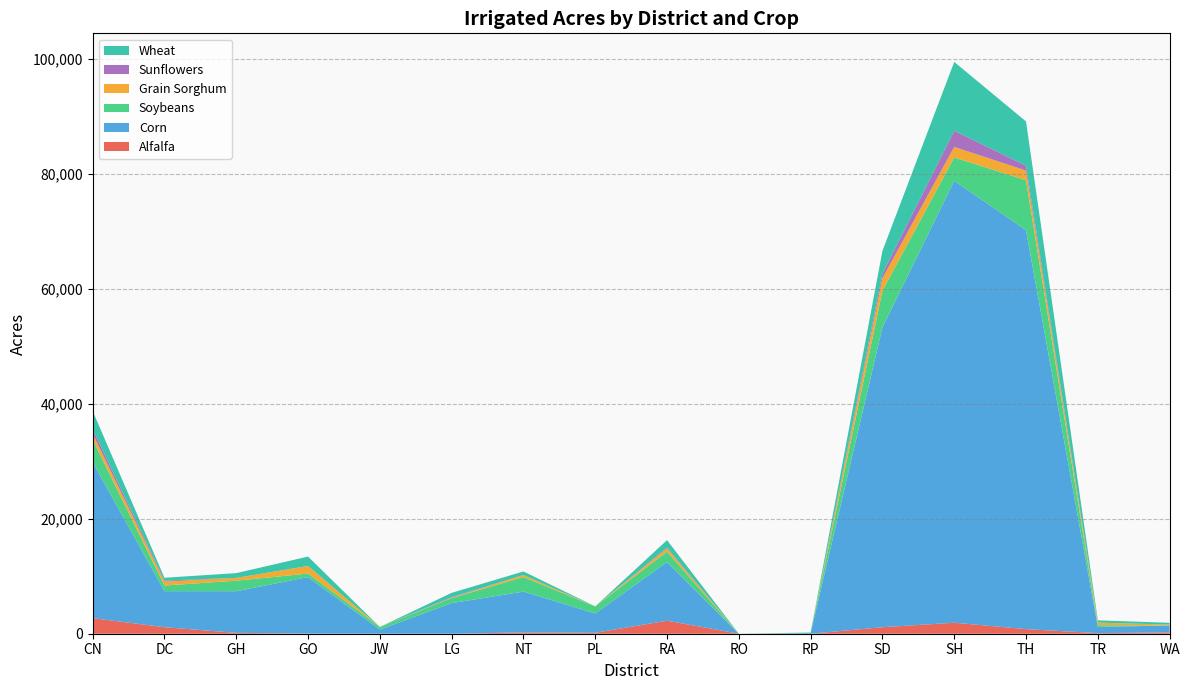

Reading left to right, list all the values displayed in this chart.

Alfalfa: CN=2714.4	DC=1133.7	GH=151.8	GO=31.0	JW=0.0	LG=0.0	NT=222.8	PL=162.0	RA=2269.0	RO=0.0	RP=0.0	SD=1131.5	SH=1912.2	TH=798.5	TR=99.4	WA=230.0
Corn: CN=27161.8	DC=6272.4	GH=7245.4	GO=9827.0	JW=728.0	LG=5325.2	NT=7106.0	PL=3364.0	RA=10211.0	RO=0.0	RP=128.0	SD=52178.4	SH=76913.4	TH=69429.0	TR=1091.8	WA=1196.0
Soybeans: CN=3901.3	DC=981.8	GH=1834.6	GO=610.4	JW=450.0	LG=871.0	NT=2537.4	PL=1221.2	RA=1798.4	RO=0.0	RP=85.0	SD=6381.0	SH=4054.5	TH=8700.3	TR=301.0	WA=0.0
Grain Sorghum: CN=1045.6	DC=685.4	GH=487.0	GO=1317.1	JW=0.0	LG=82.5	NT=348.0	PL=12.8	RA=575.0	RO=0.0	RP=0.0	SD=2169.7	SH=1835.5	TH=1667.2	TR=442.9	WA=162.0
Sunflowers: CN=770.0	DC=172.0	GH=0.0	GO=0.0	JW=0.0	LG=115.0	NT=0.0	PL=0.0	RA=120.0	RO=0.0	RP=0.0	SD=793.0	SH=2821.0	TH=848.0	TR=0.0	WA=0.0
Wheat: CN=3176.3	DC=493.6	GH=825.3	GO=1641.5	JW=0.0	LG=719.2	NT=621.7	PL=0.0	RA=1311.2	RO=0.0	RP=0.0	SD=3963.8	SH=11969.7	TH=7705.1	TR=397.4	WA=311.5